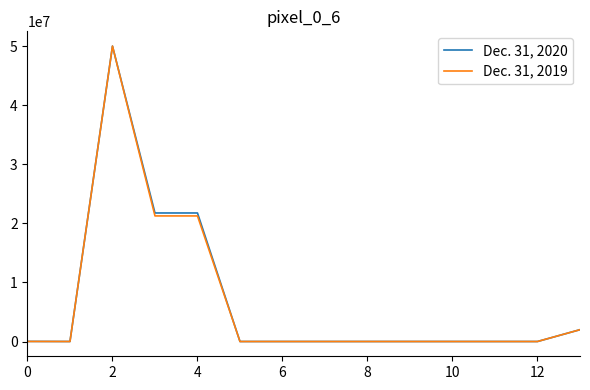

What is the highest value of the Dec. 31, 2020 series?

50000000.0